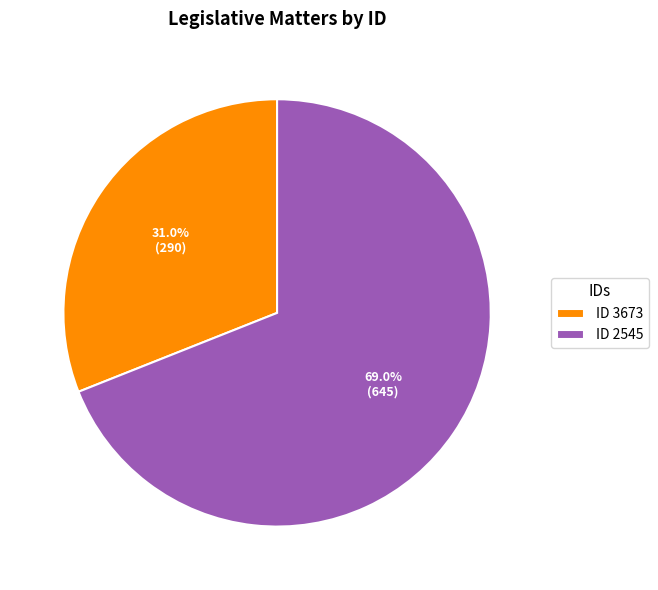

What is the largest slice in the pie chart?

ID 2545